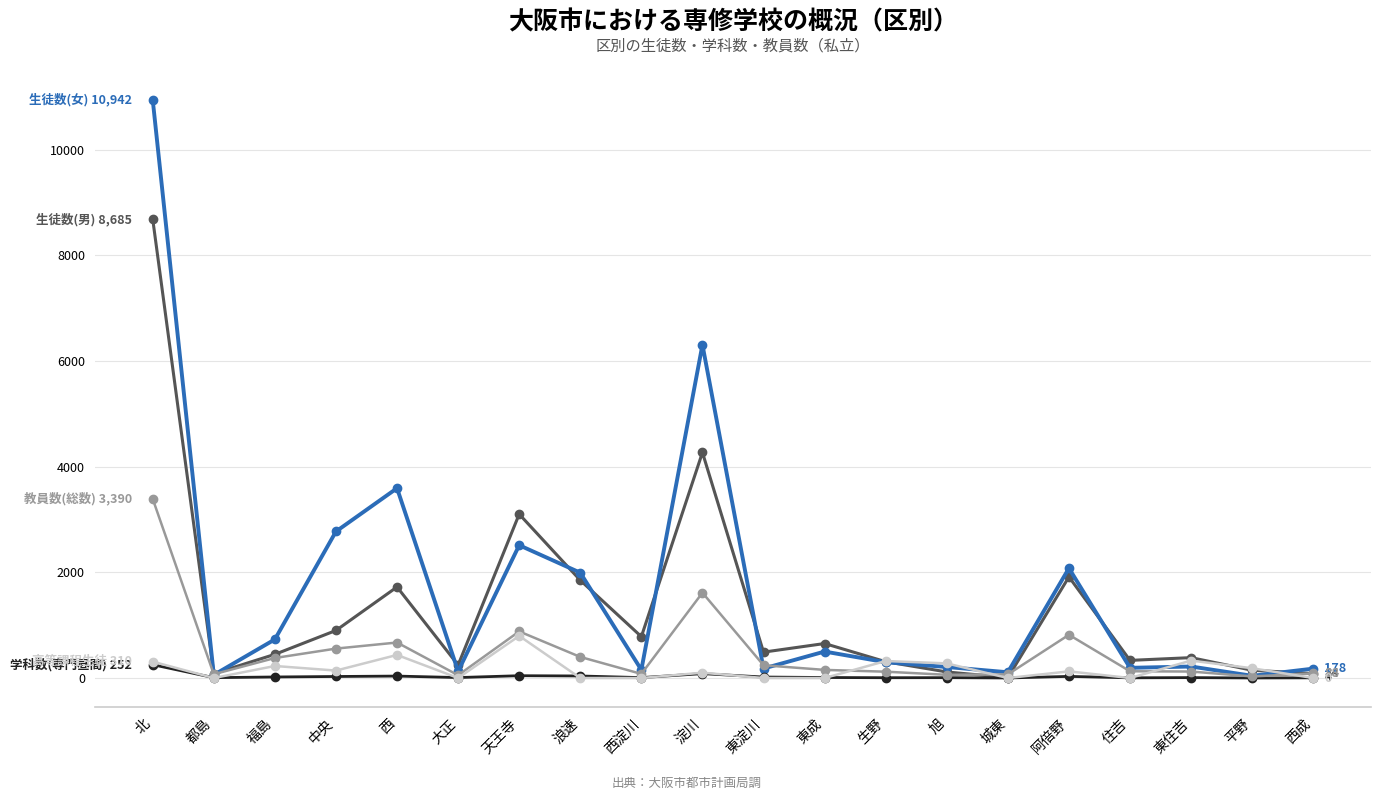

At which category is the sum across all series the highest?

北